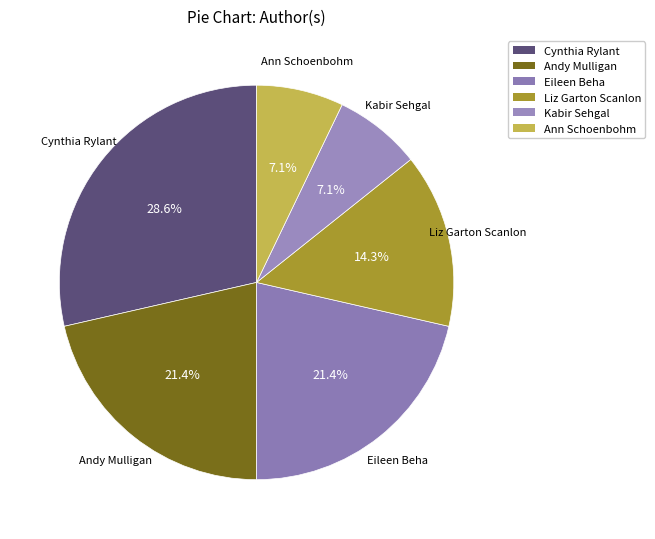

What percentage do Cynthia Rylant and Liz Garton Scanlon together represent?

42.9%